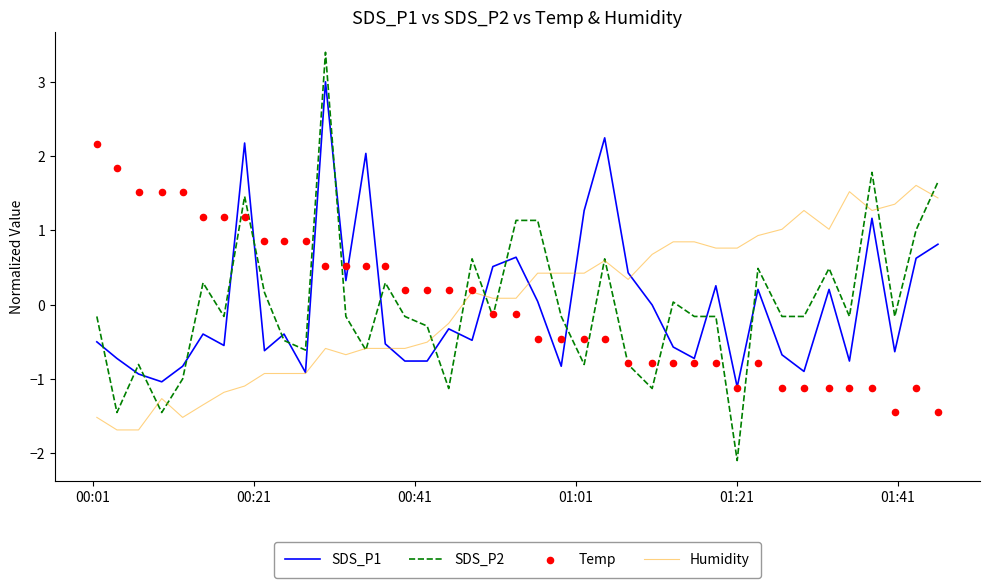

Which series reaches the maximum Y coordinate?

SDS_P2